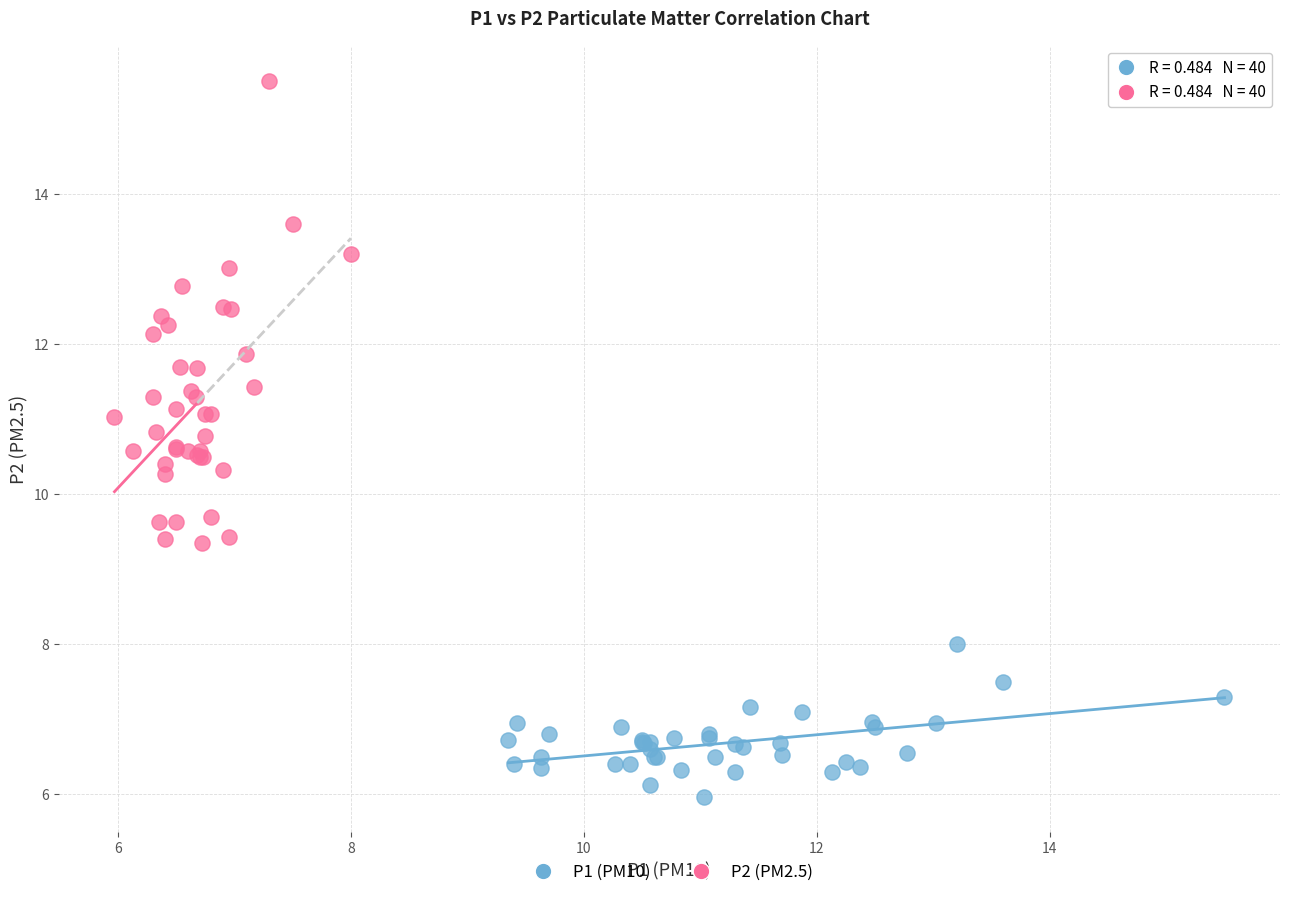

Which series reaches the minimum Y coordinate?

P1 (PM10)